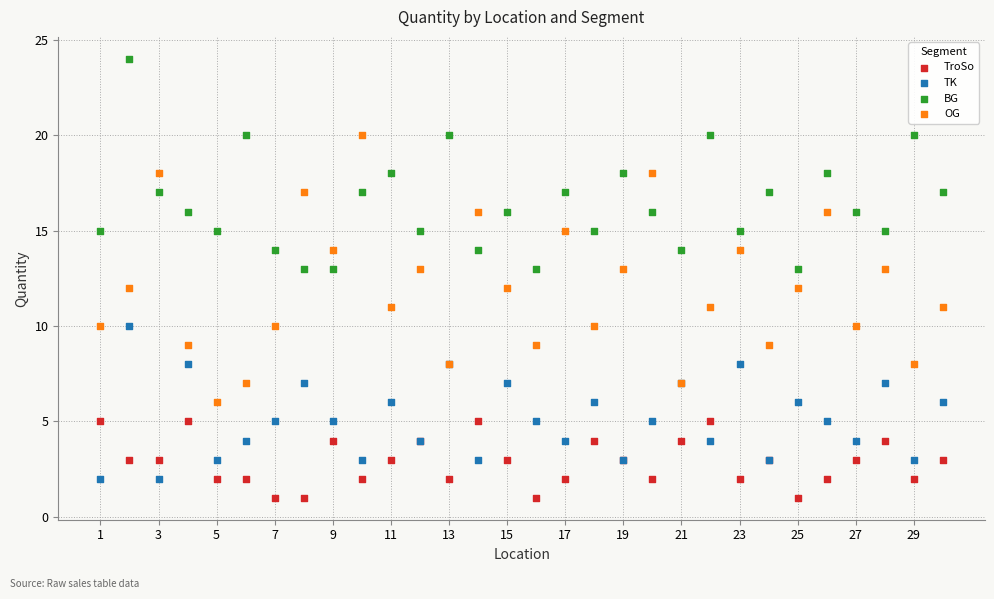

What is the X range (max minus min) for the scatter plot?

29